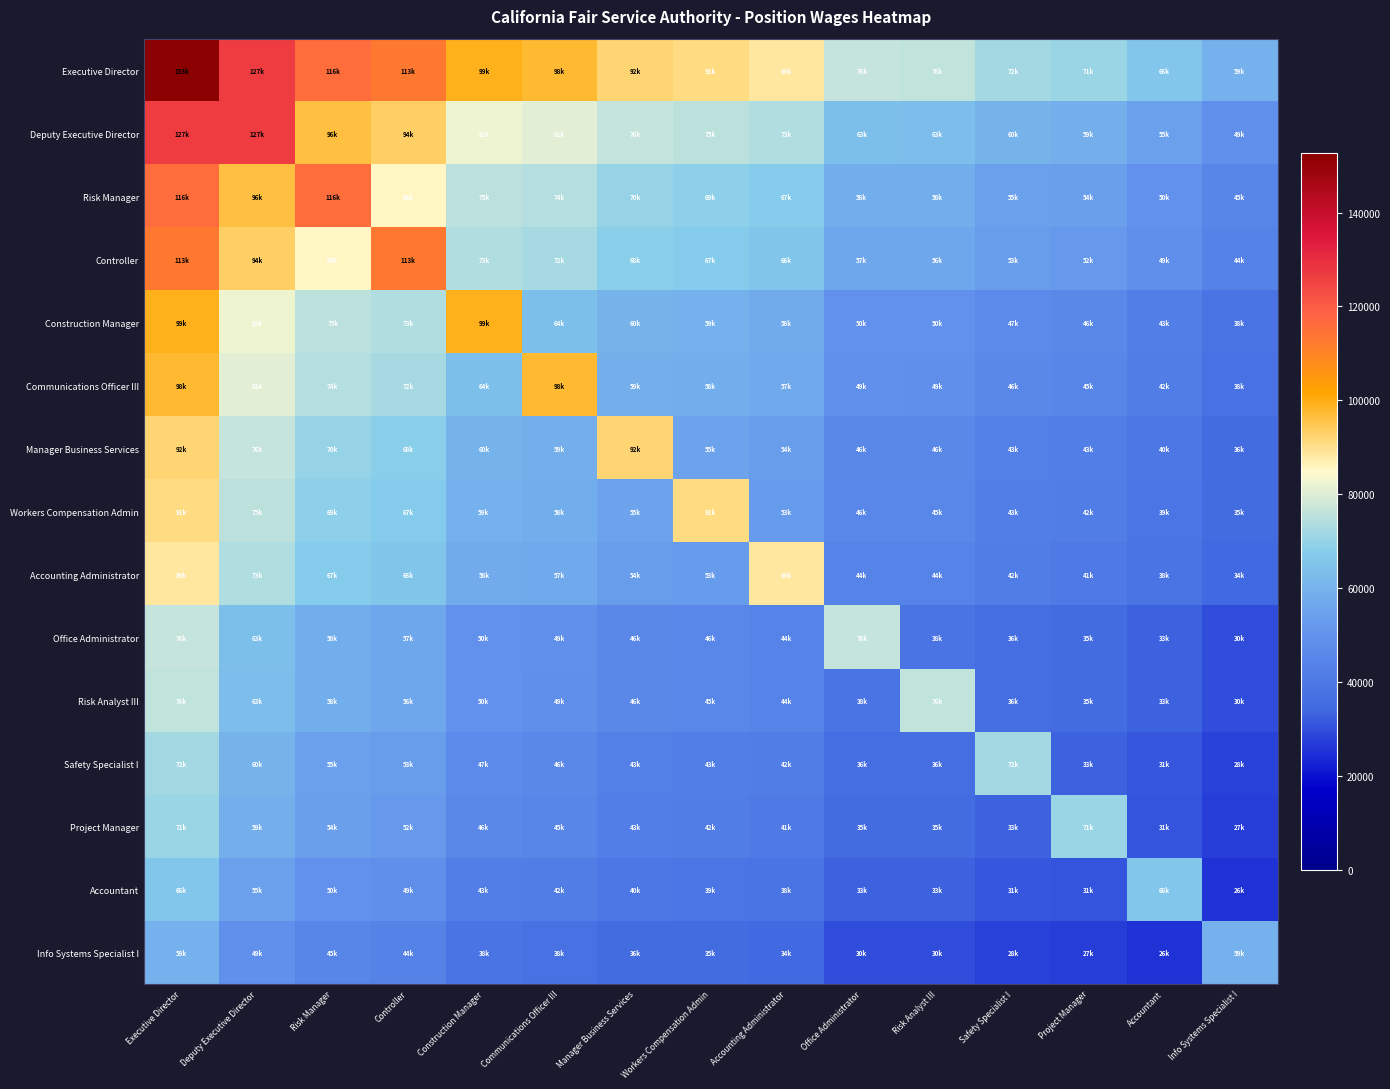

At how many categories does at least one series exceed 123624?

2